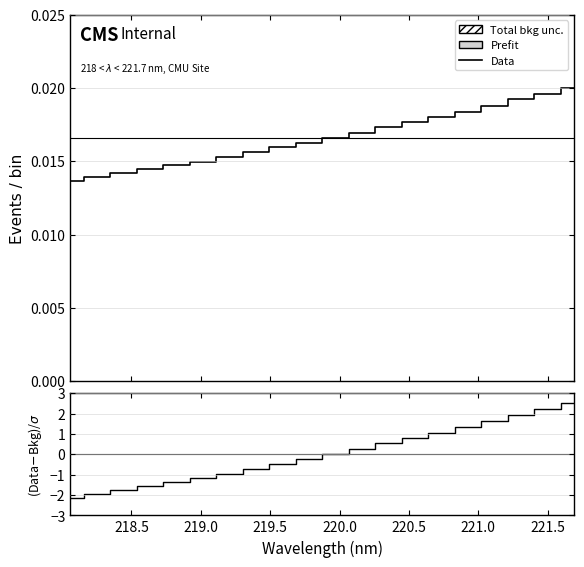

True or false: Data and (Data-Bkg)/σ intersect in this chart.

True